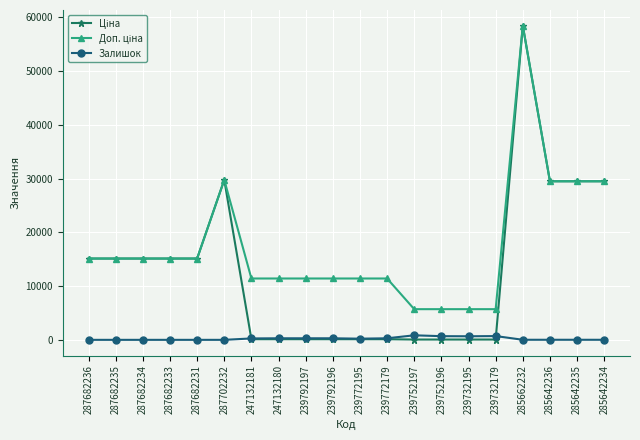

What is the spread (max minus min) of values at 287682235?

15120.0